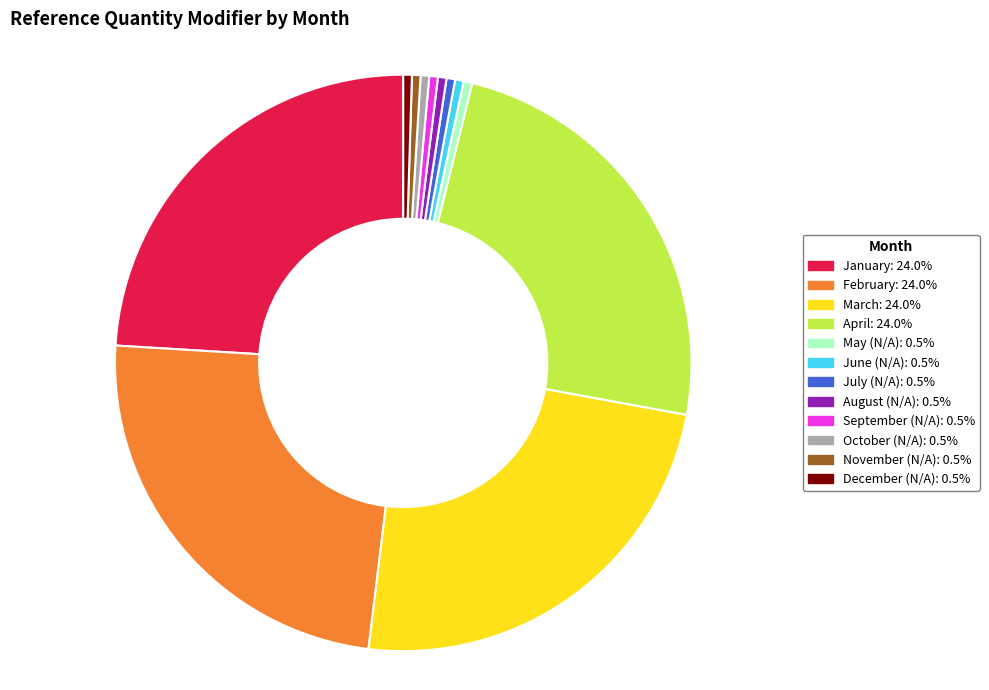

Between August and March, which is larger?

March